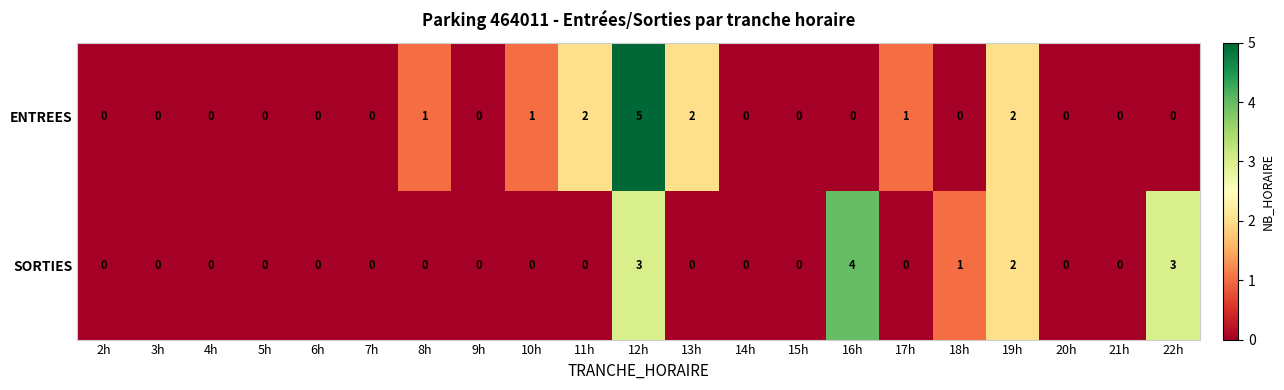

True or false: ENTREES has a value of -2 at 5h.

False